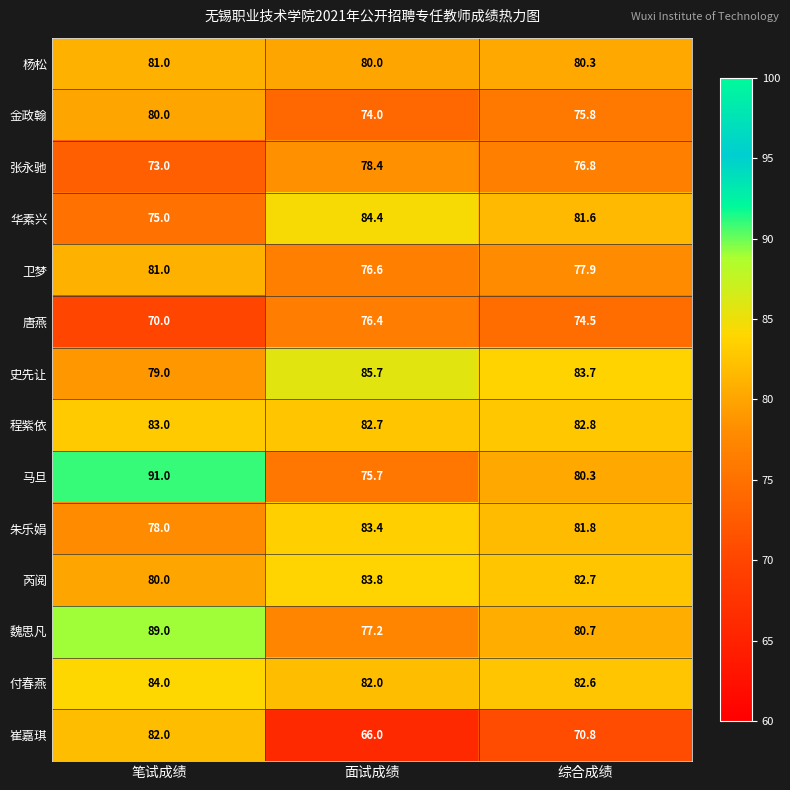

Is it true that 魏思凡 equals 128.2 at 综合成绩?

False